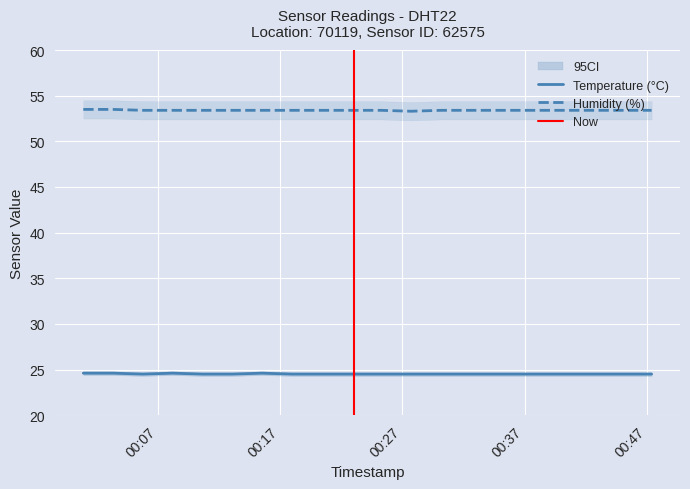

Reading left to right, extract all data points from this chart.

temperature: 2023-05-20T00:00:53=24.6	2023-05-20T00:03:19=24.6	2023-05-20T00:05:45=24.5	2023-05-20T00:08:11=24.6	2023-05-20T00:10:38=24.5	2023-05-20T00:13:04=24.5	2023-05-20T00:15:31=24.6	2023-05-20T00:17:58=24.5	2023-05-20T00:20:25=24.5	2023-05-20T00:22:50=24.5	2023-05-20T00:25:16=24.5	2023-05-20T00:27:42=24.5	2023-05-20T00:30:09=24.5	2023-05-20T00:32:35=24.5	2023-05-20T00:35:02=24.5	2023-05-20T00:37:28=24.5	2023-05-20T00:39:54=24.5	2023-05-20T00:42:27=24.5	2023-05-20T00:44:54=24.5	2023-05-20T00:47:24=24.5
humidity: 2023-05-20T00:00:53=53.5	2023-05-20T00:03:19=53.5	2023-05-20T00:05:45=53.4	2023-05-20T00:08:11=53.4	2023-05-20T00:10:38=53.4	2023-05-20T00:13:04=53.4	2023-05-20T00:15:31=53.4	2023-05-20T00:17:58=53.4	2023-05-20T00:20:25=53.4	2023-05-20T00:22:50=53.4	2023-05-20T00:25:16=53.4	2023-05-20T00:27:42=53.3	2023-05-20T00:30:09=53.4	2023-05-20T00:32:35=53.4	2023-05-20T00:35:02=53.4	2023-05-20T00:37:28=53.4	2023-05-20T00:39:54=53.4	2023-05-20T00:42:27=53.4	2023-05-20T00:44:54=53.4	2023-05-20T00:47:24=53.4